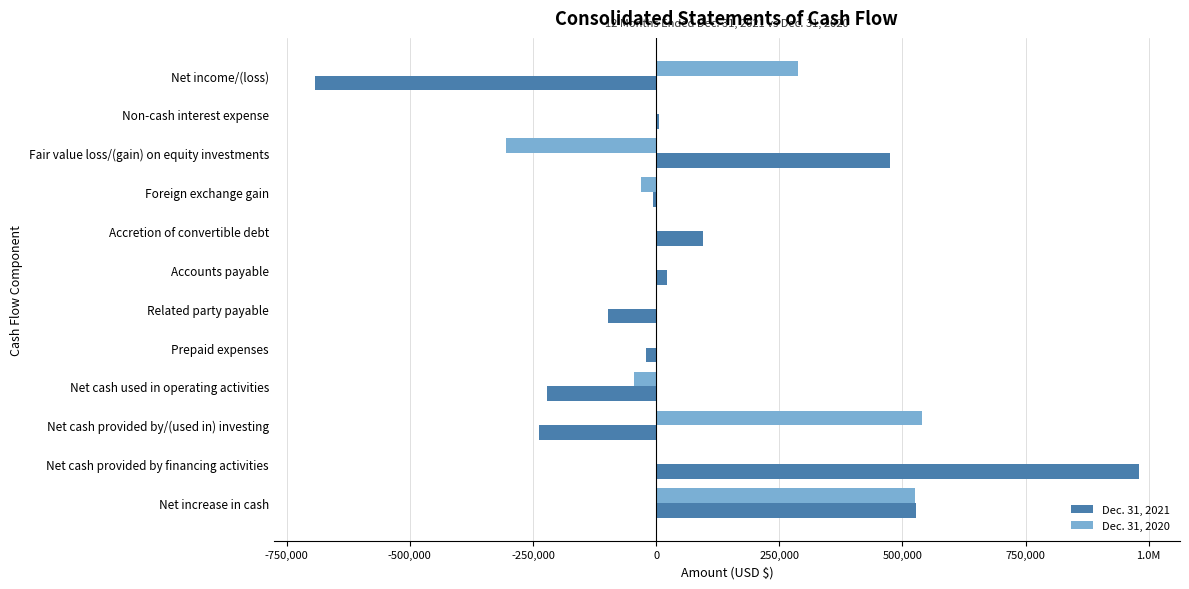

What are all the series names shown in the legend?

Dec. 31, 2021, Dec. 31, 2020